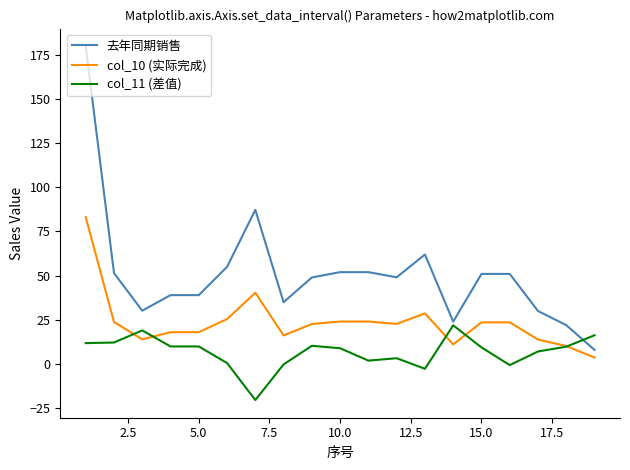

Rank the series by their maximum value, from highest to lowest.

去年同期销售, col_10 (实际完成), col_11 (差值)